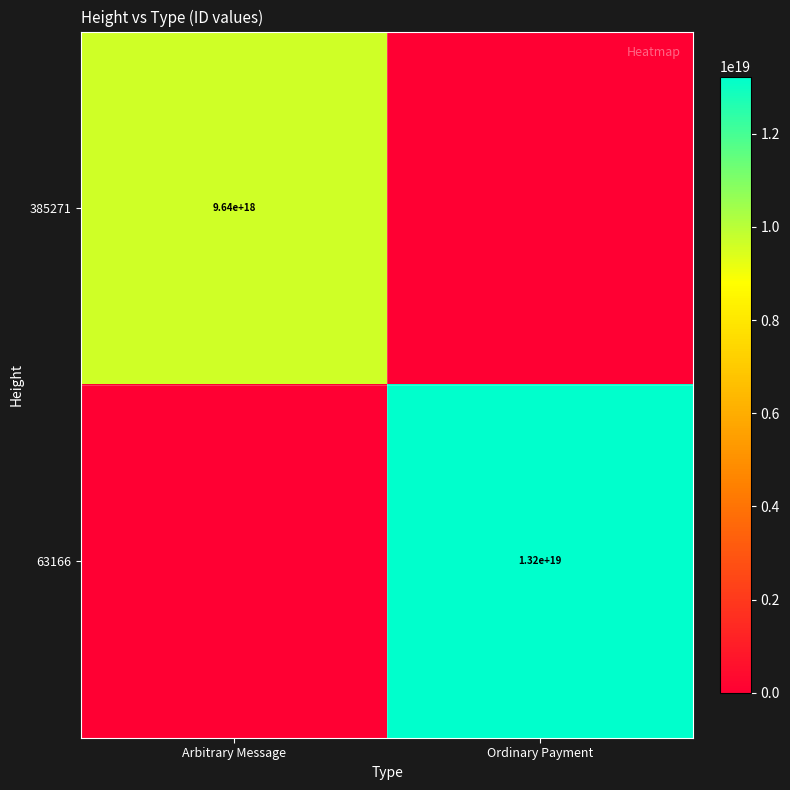

Is it true that 63166 equals 7140963363284070400 at Ordinary Payment?

False